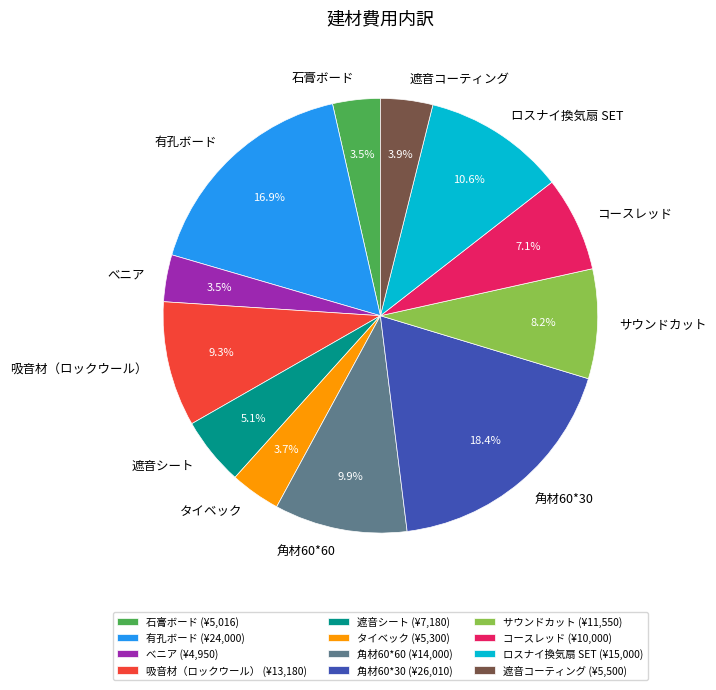

Is there any slice that represents more than half of the pie?

No